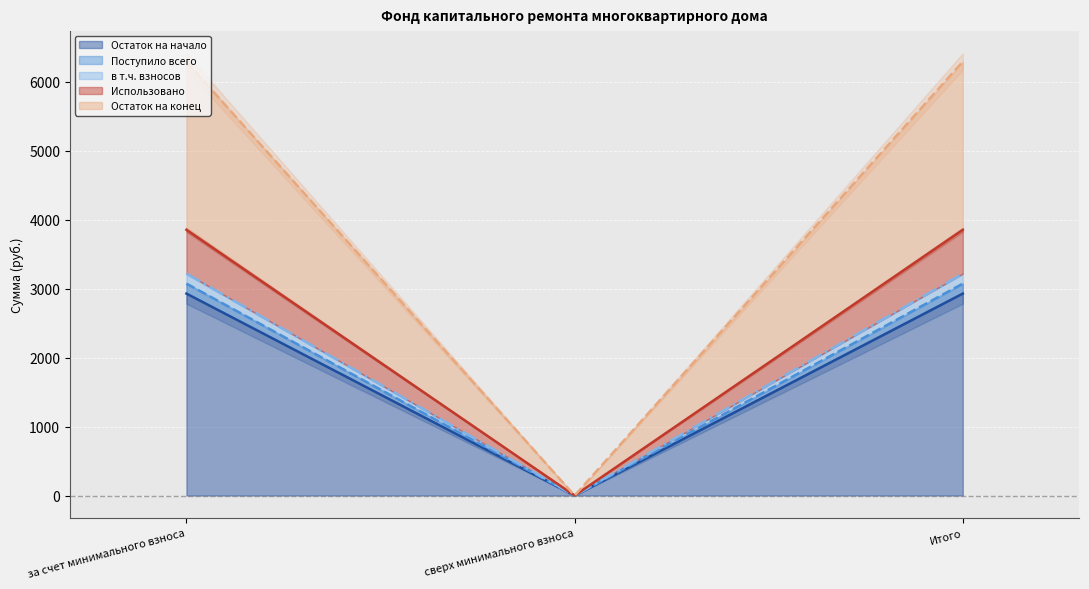

At which label does Остаток на начало first exceed 2929?

за счет минимального взноса